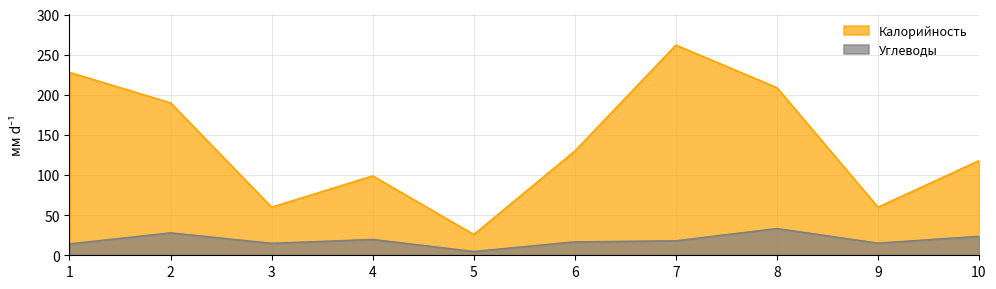

Reading left to right, what are all the values shown in this chart?

Калорийность: 228.0	190.0	60.0	99.0	26.0	130.0	262.0	209.0	60.0	118.0
Углеводы: 14.3	28.0	15.0	19.8	4.8	16.8	18.1	33.4	15.2	23.7